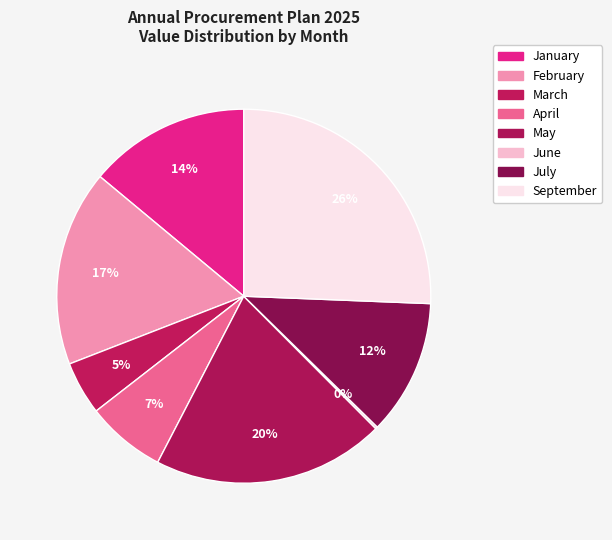

Which slice is the largest?

September